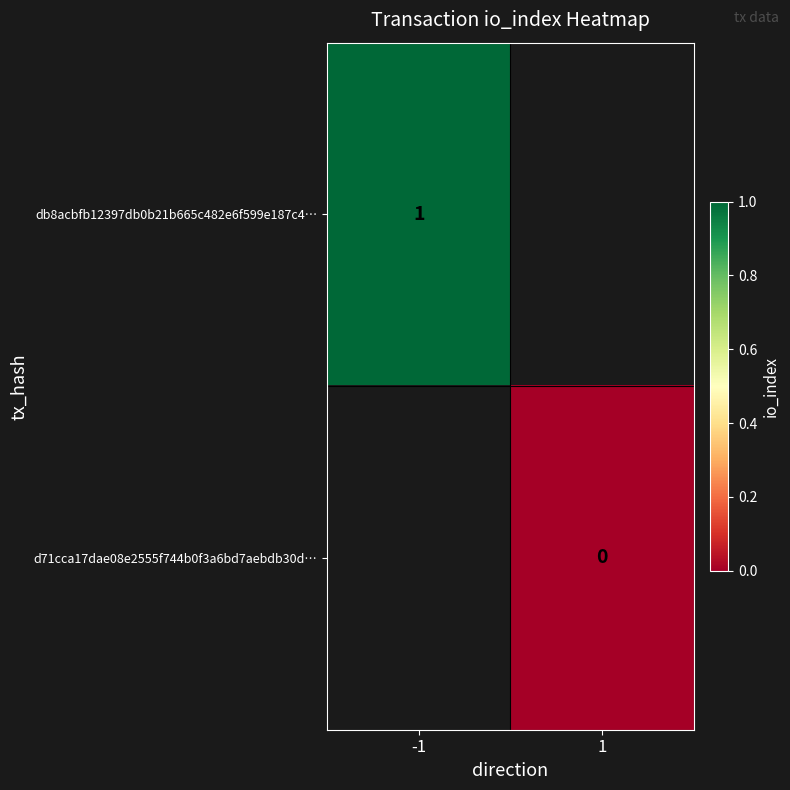

Is it true that db8acbfb12397db0b21b665c482e6f599e187c4… equals 0 at -1?

False